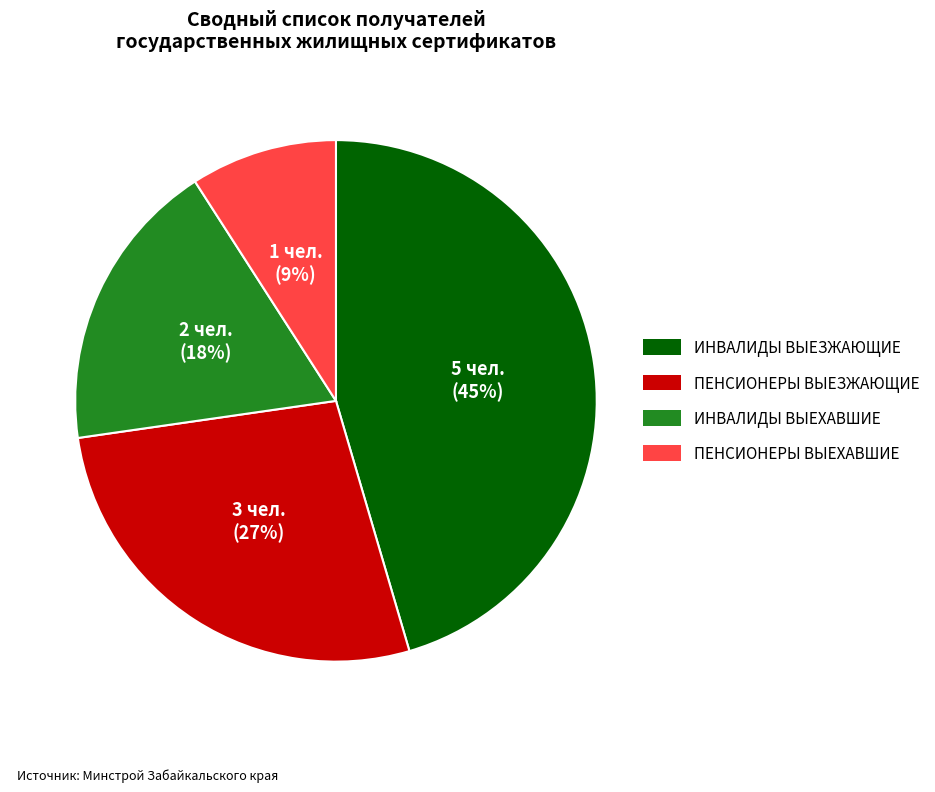

Combined, do ПЕНСИОНЕРЫ ВЫЕХАВШИЕ and ПЕНСИОНЕРЫ ВЫЕЗЖАЮЩИЕ account for over 50%?

No